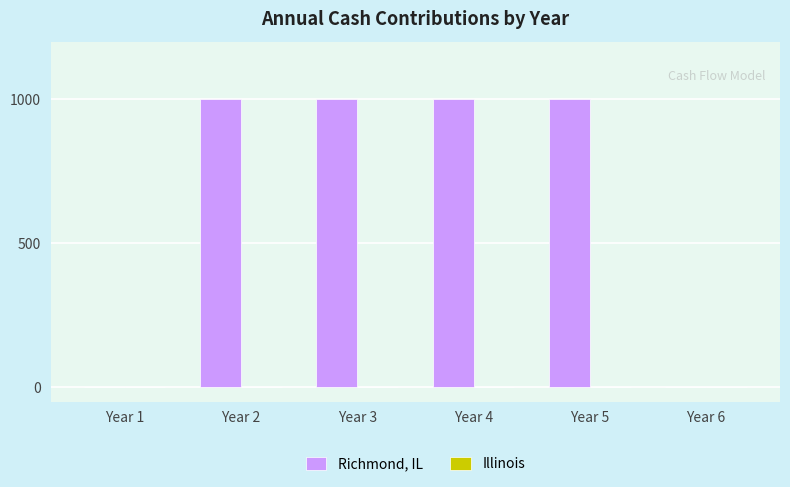

How many data points does each series have?

6